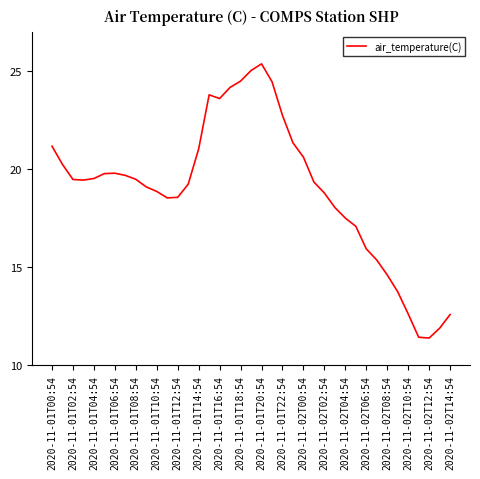

What is the smallest value displayed?

11.4